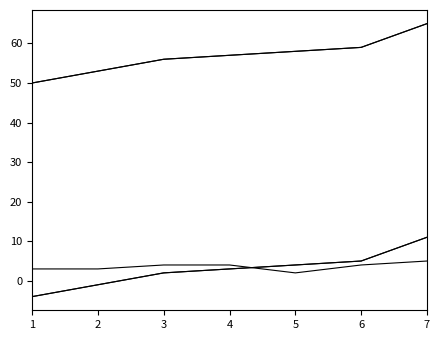

Does the chart display data point markers on the line(s)?

No